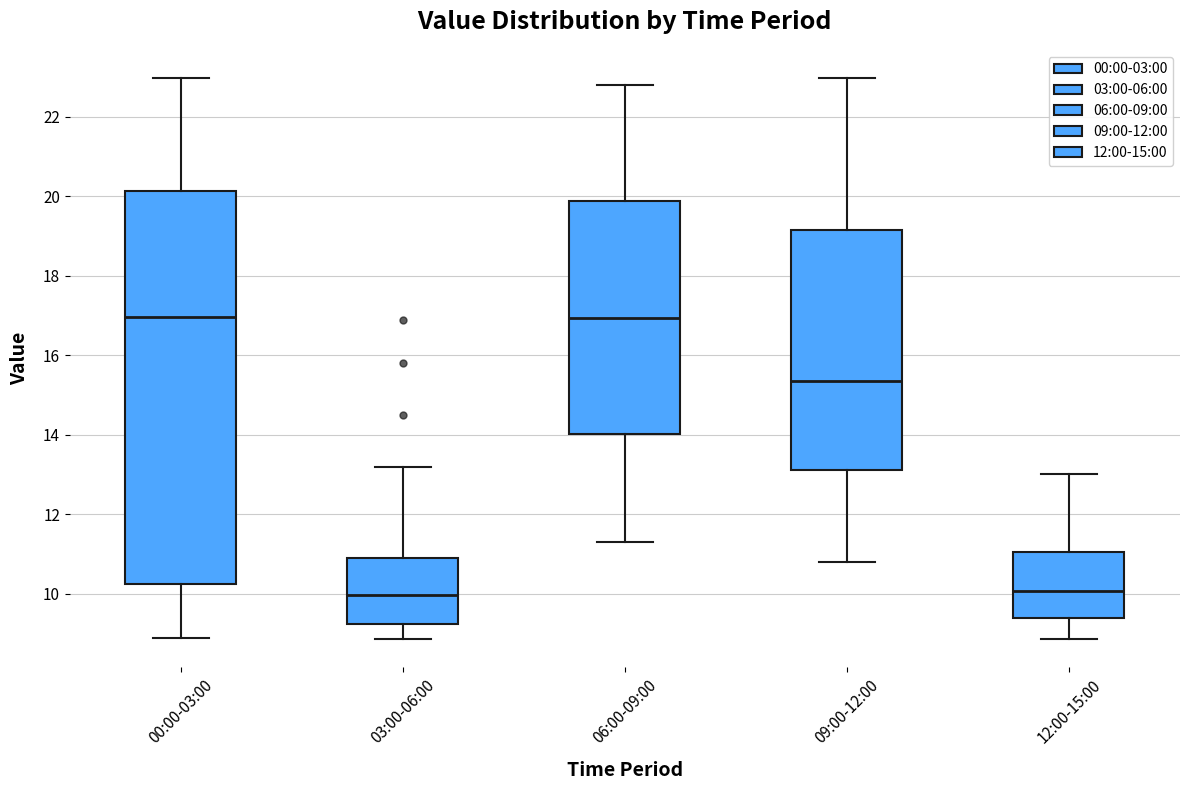

Which box is the tallest, from its lower edge to its upper edge?

00:00-03:00